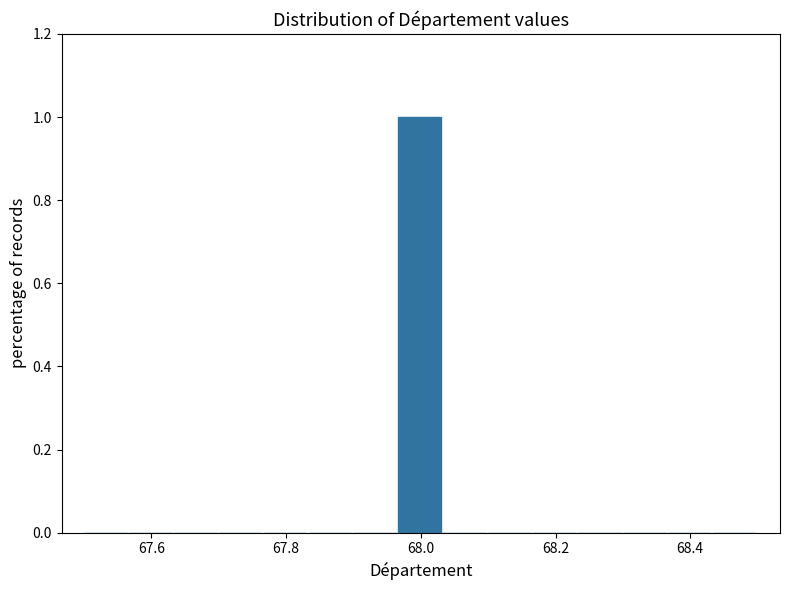

Around what value on the x-axis is the tallest bar? Give the approximate position of its centre, as read against the axis.

68.00